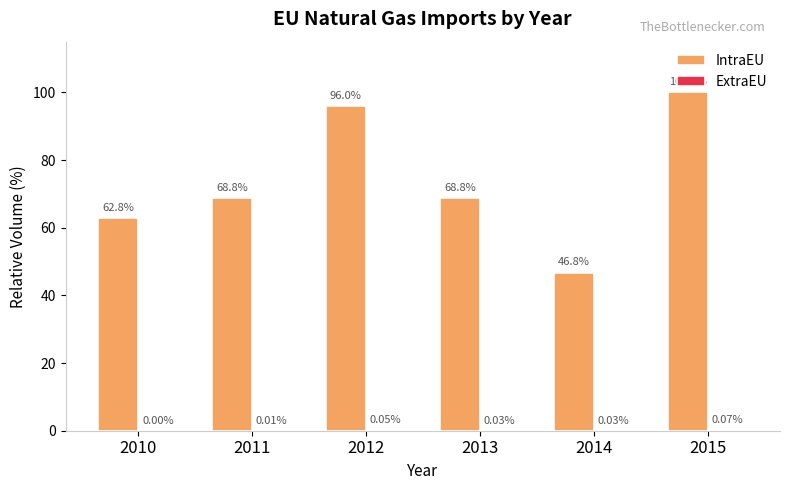

What is the total value across all series at 2010?

62.8